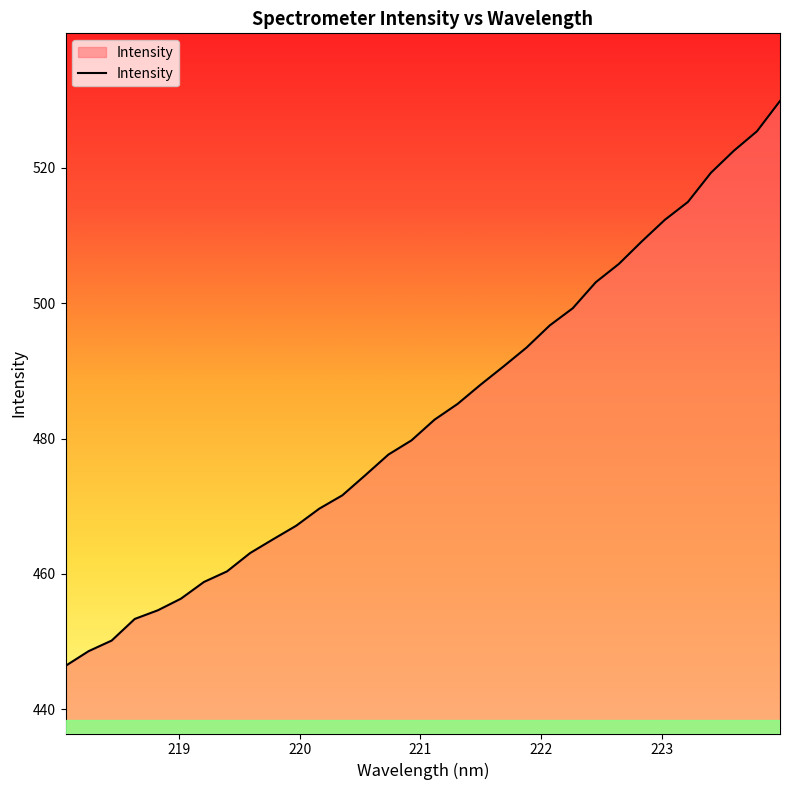

What is the smallest value displayed?

446.4